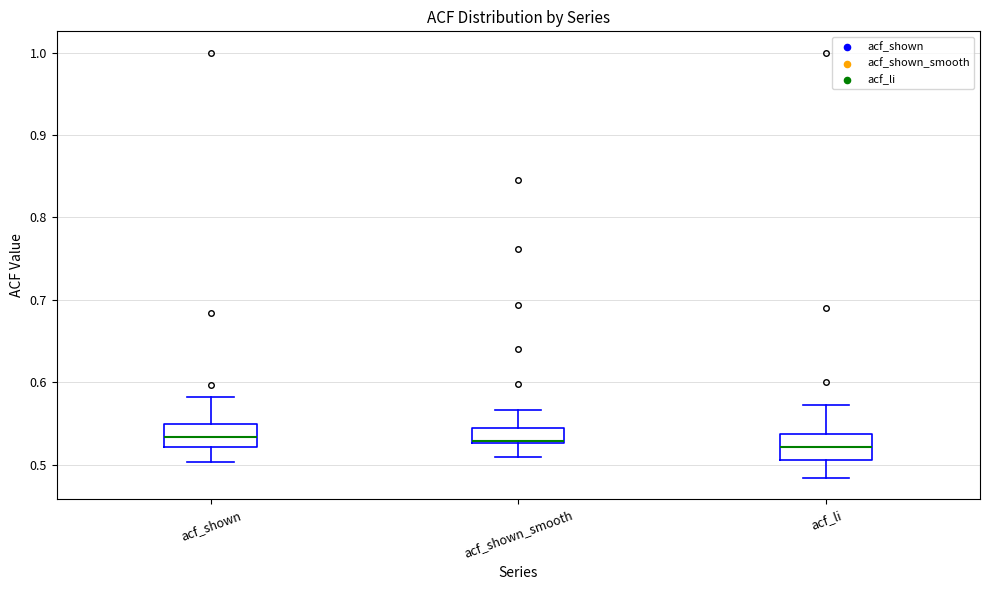

Where does the lower whisker of the box for acf_shown end on the y-axis? The values are not printed on the chart, so give them approximately, as read against the axis.

0.50